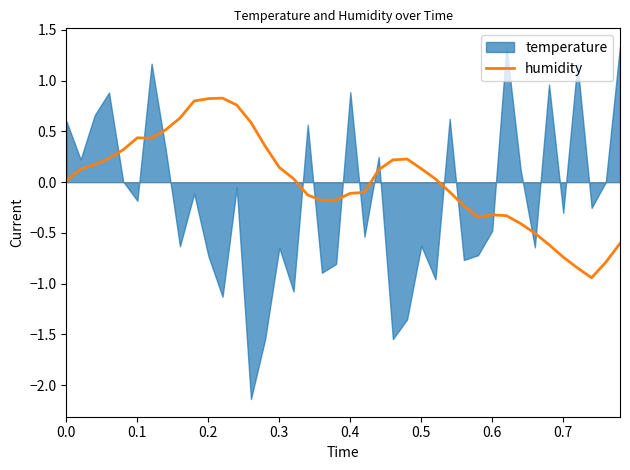

Is it true that humidity equals 0.8 at 0.2?

True